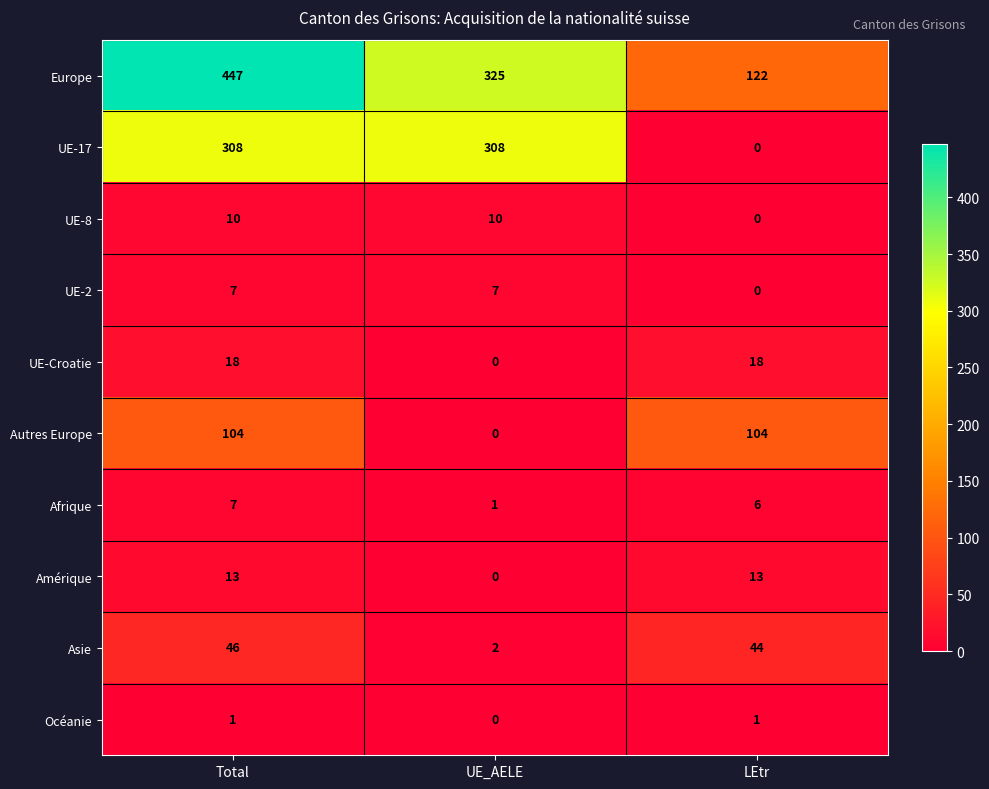

At which category does the chart reach its peak across all series?

Total